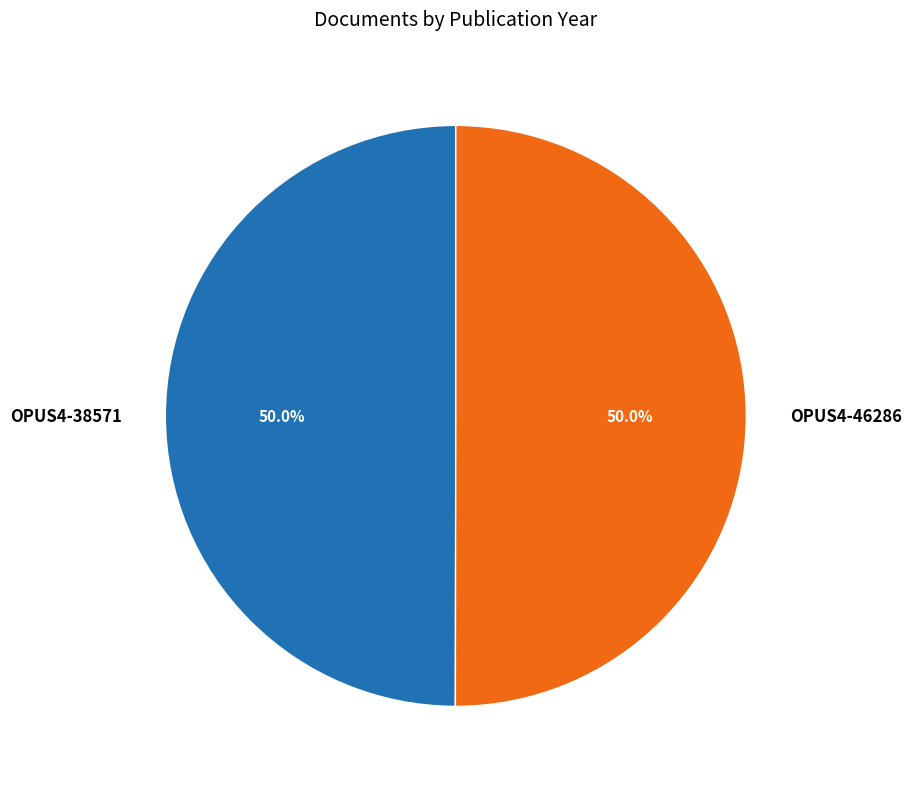

Combined, what portion of the pie is OPUS4-46286 and OPUS4-38571?

100.0%